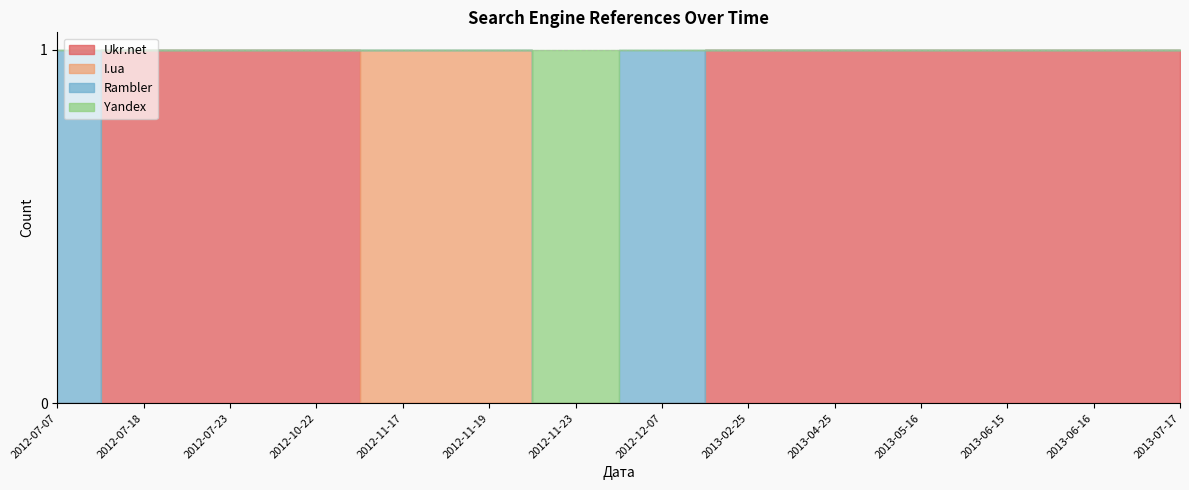

What are all the series names shown in the legend?

Ukr.net, I.ua, Rambler, Yandex